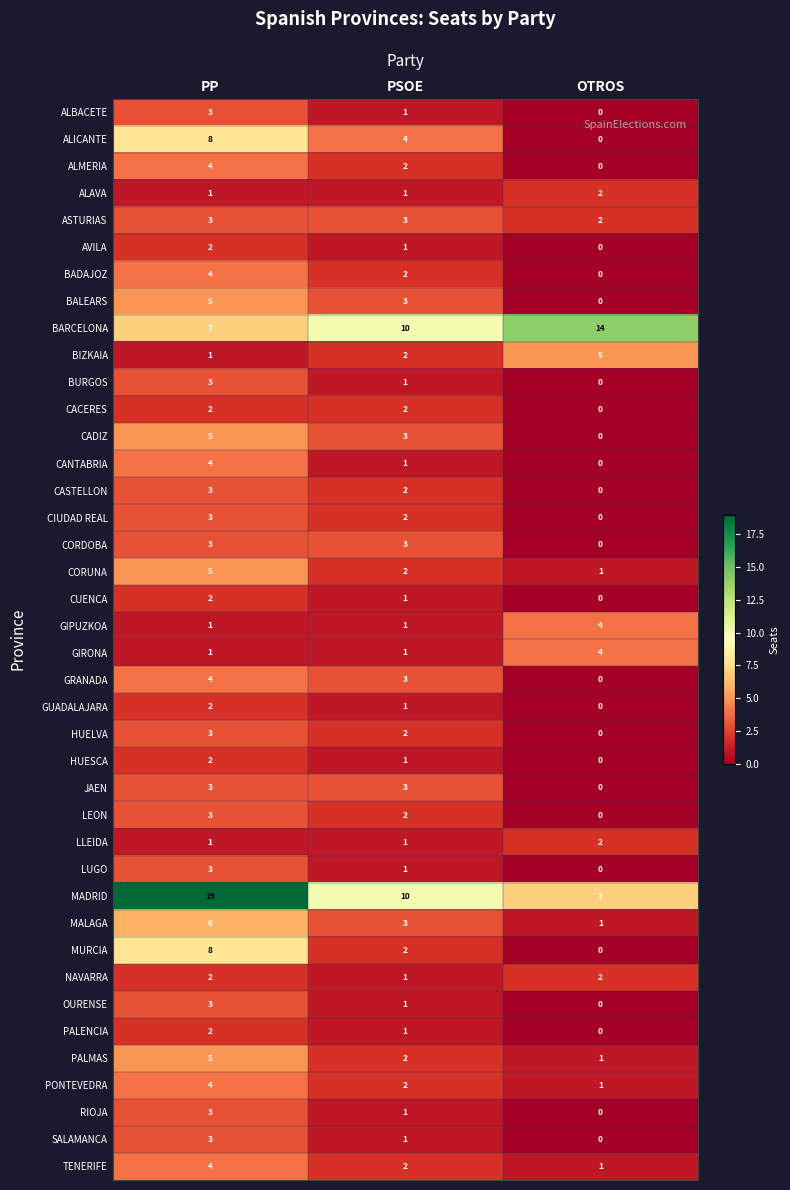

How many data points does each series have?

3